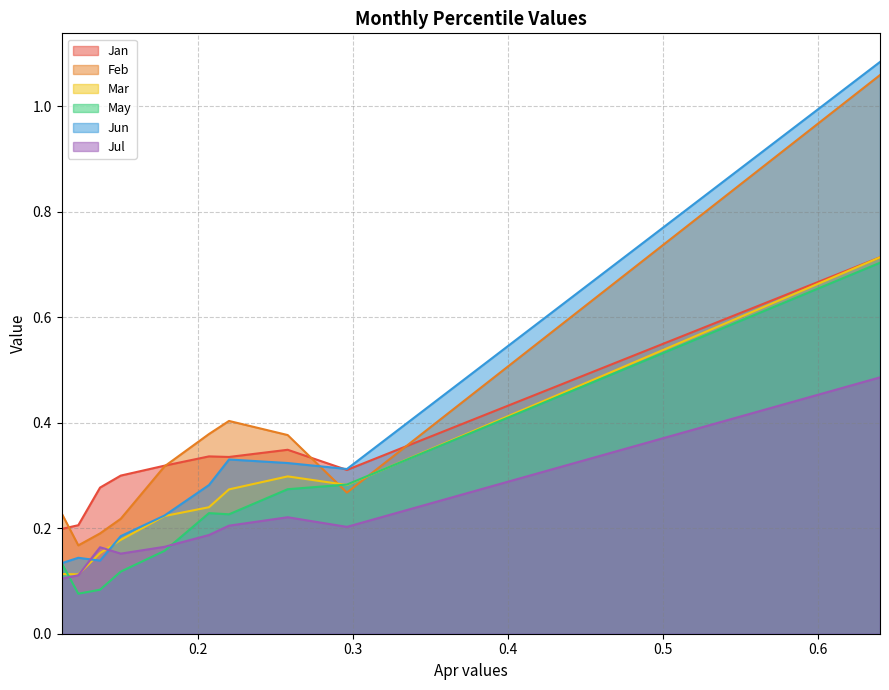

How many times do Jul and Mar cross each other?

2